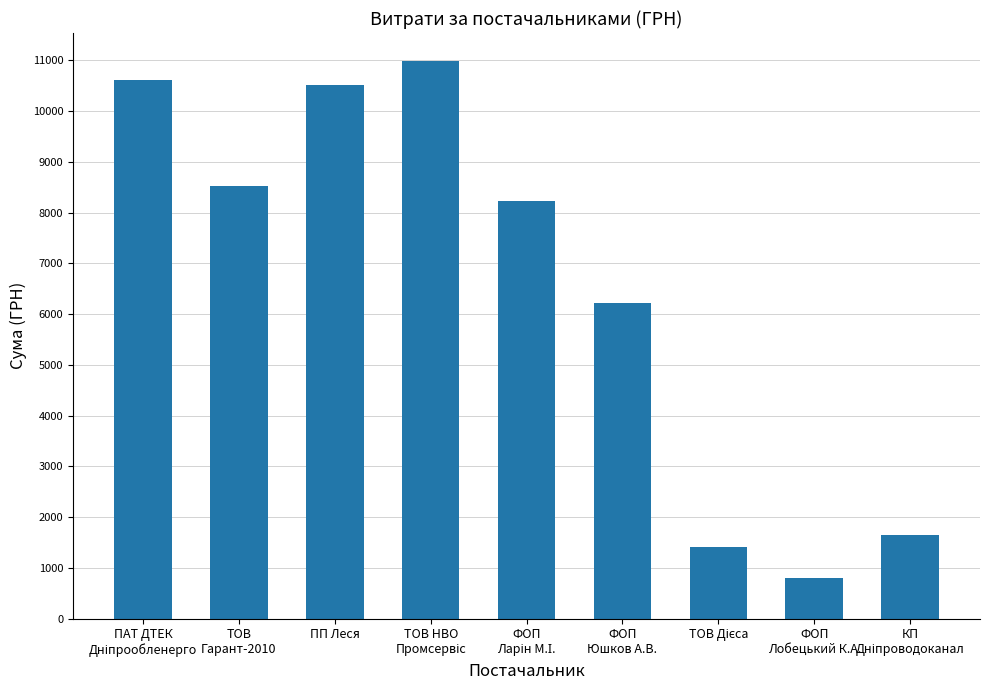

What is the label of the 2nd bar from the left?

ТОВ
Гарант-2010